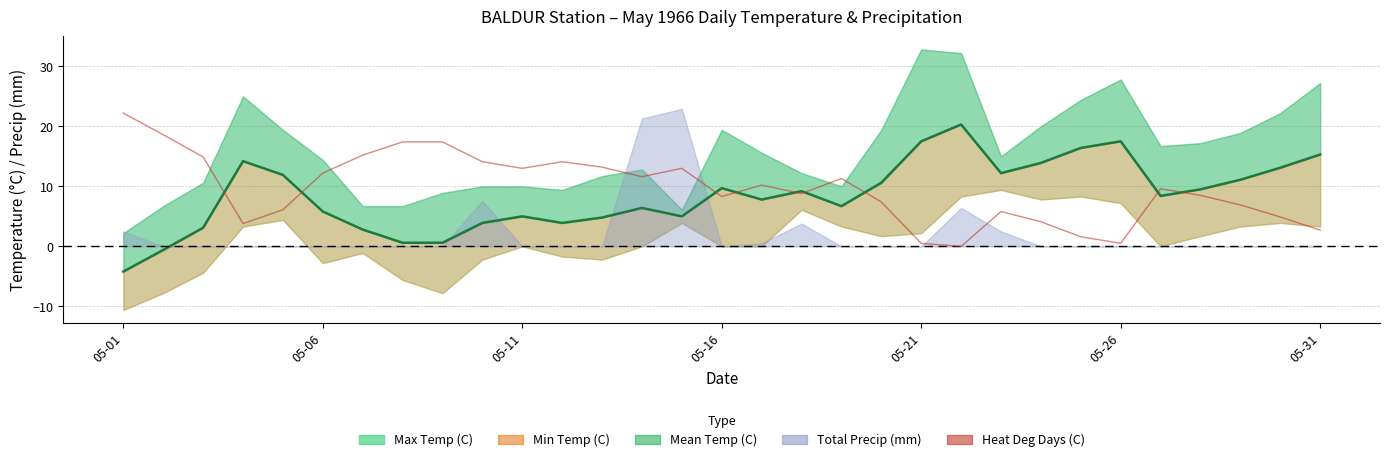

How many categories are shown in the chart?

31